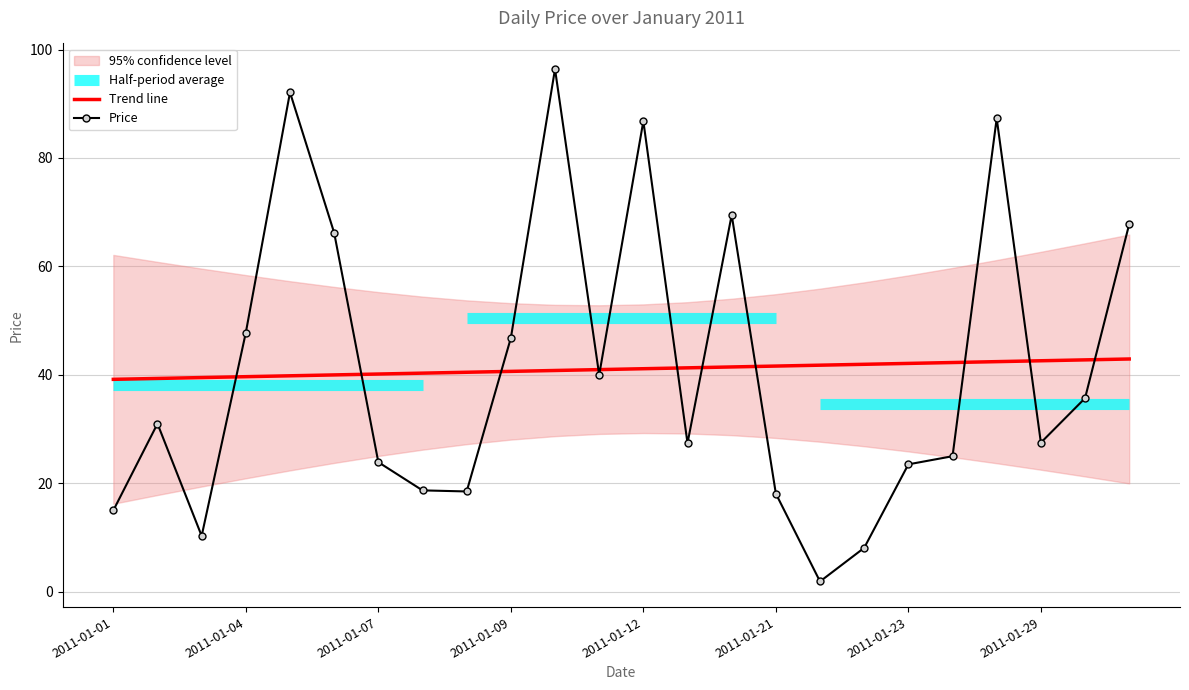

What value does the Trend line series have at 2011-01-01?

39.2